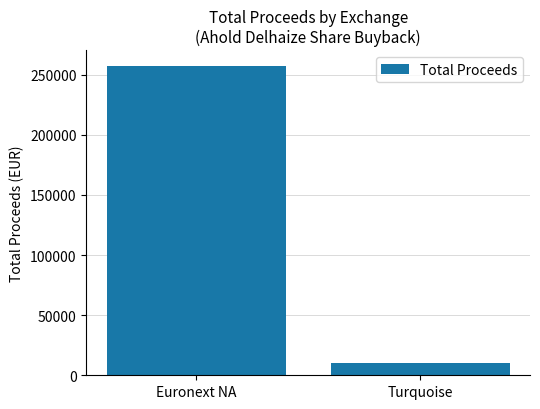

Which label corresponds to the smallest value in the chart?

Turquoise